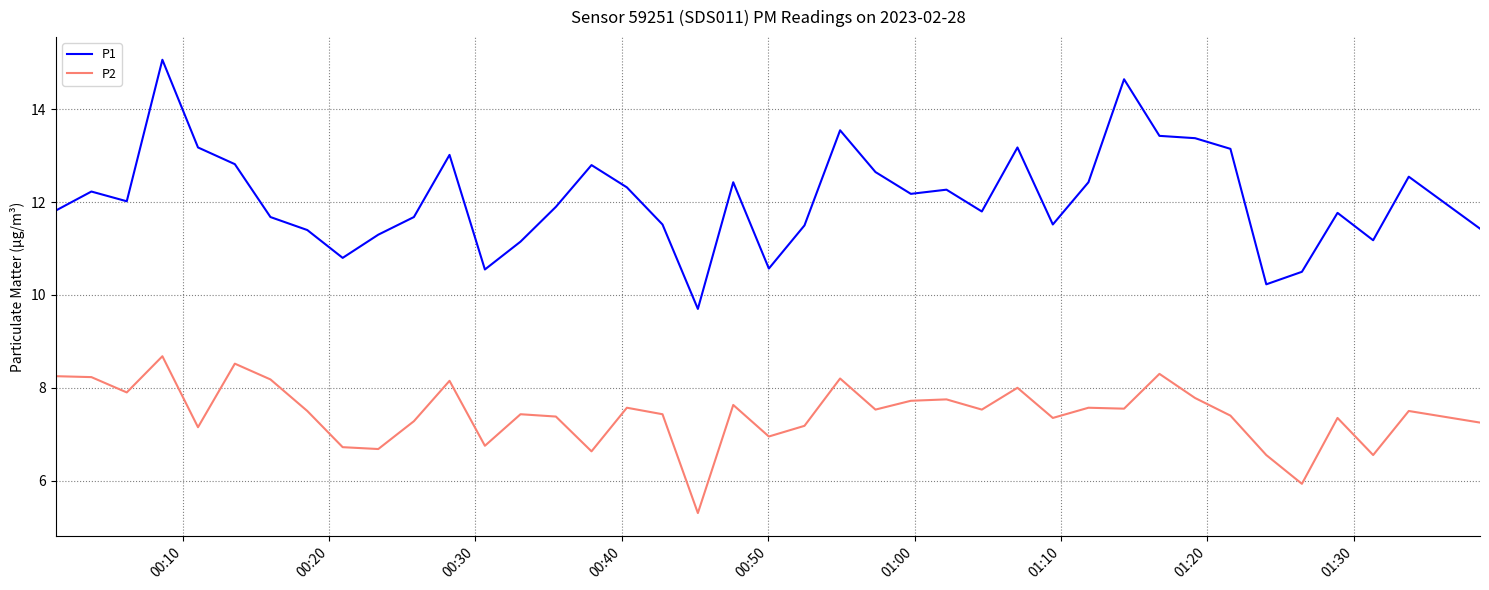

What are all the series names shown in the legend?

P1, P2